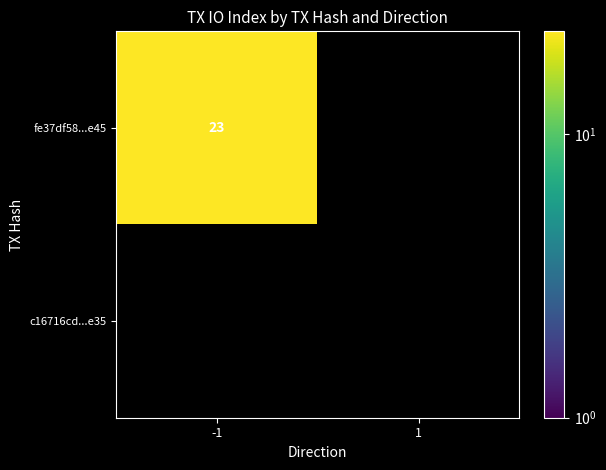

True or false: fe37df58...e45 has a value of 39 at -1.

False